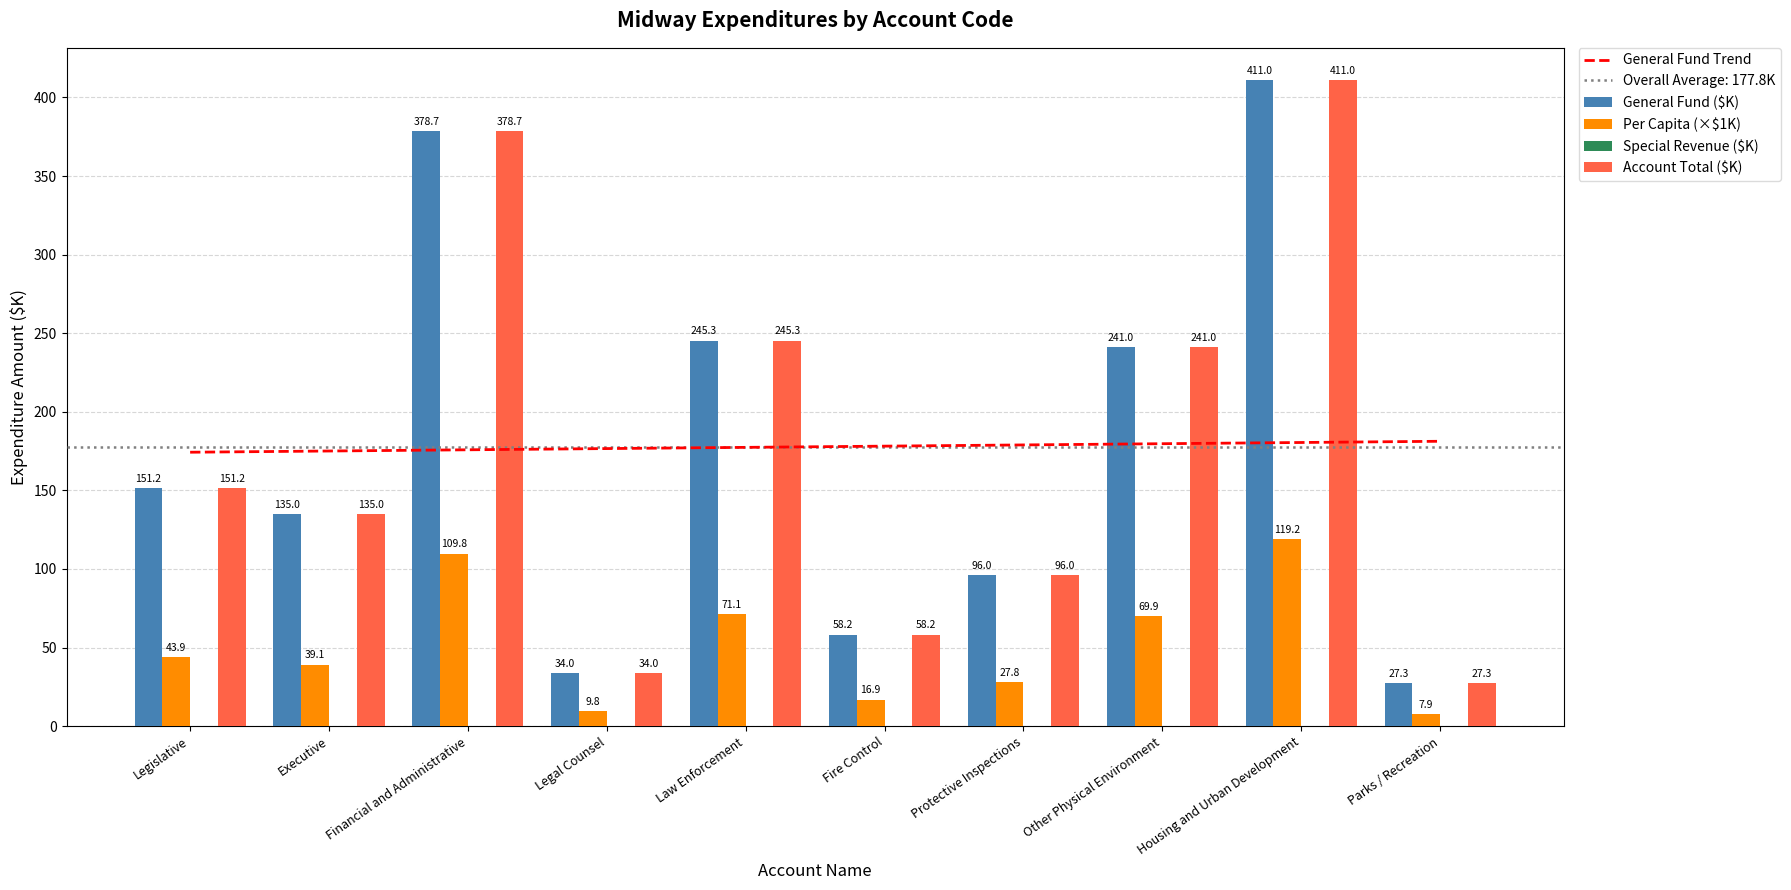

Rank the categories by General Fund Trend value from lowest to highest.

Legislative, Executive, Financial and Administrative, Legal Counsel, Law Enforcement, Fire Control, Protective Inspections, Other Physical Environment, Housing and Urban Development, Parks / Recreation